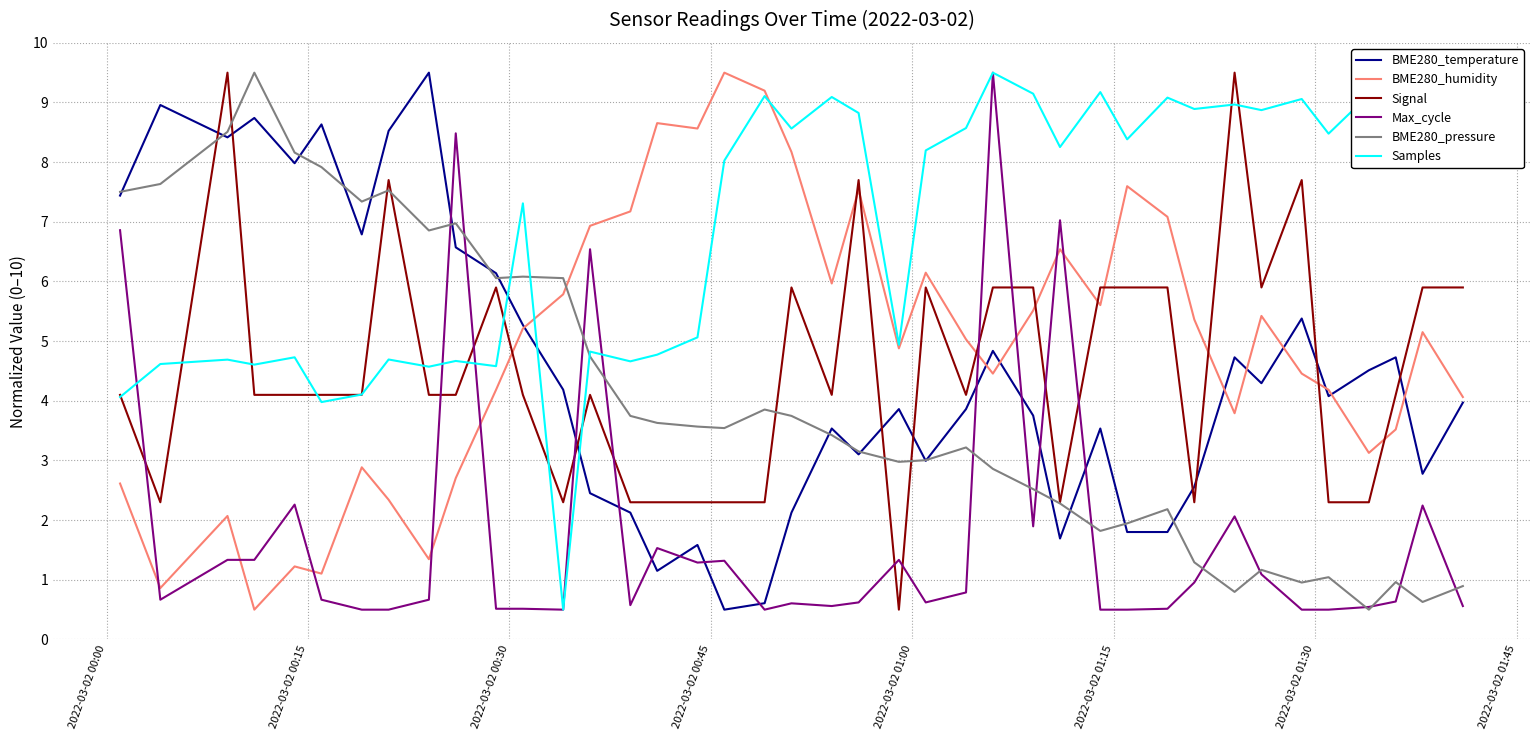

True or false: Signal and BME280_humidity cross at least once.

True